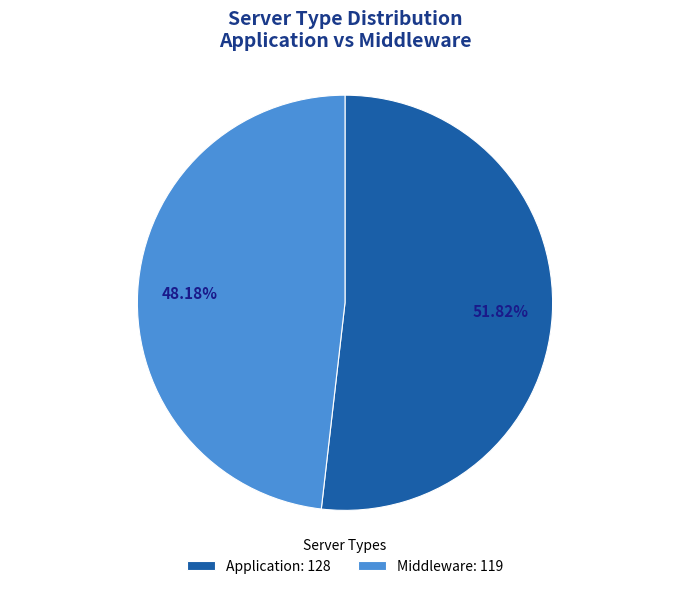

The Application slice represents 52% of the pie. True or false?

True